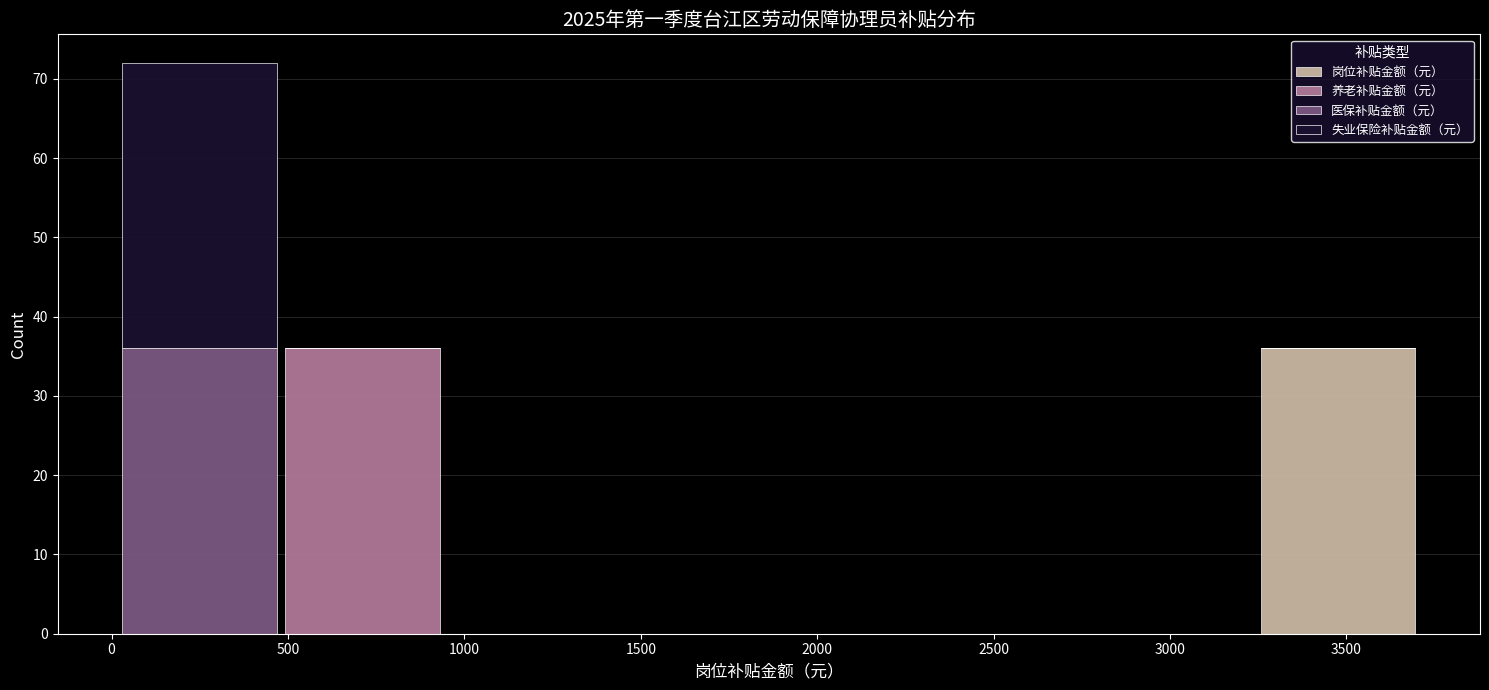

Reading left to right, list every stacked bar in this chart as the range it spans on the x-axis followed by its total height. Neither the bar edges nor the heights are printed on the chart, so give them approximately, as read against the axes.

0 to 500: 72
500 to 950: 36
950 to 1400: 0
1400 to 1850: 0
1850 to 2300: 0
2300 to 2800: 0
2800 to 3250: 0
3250 to 3700: 36